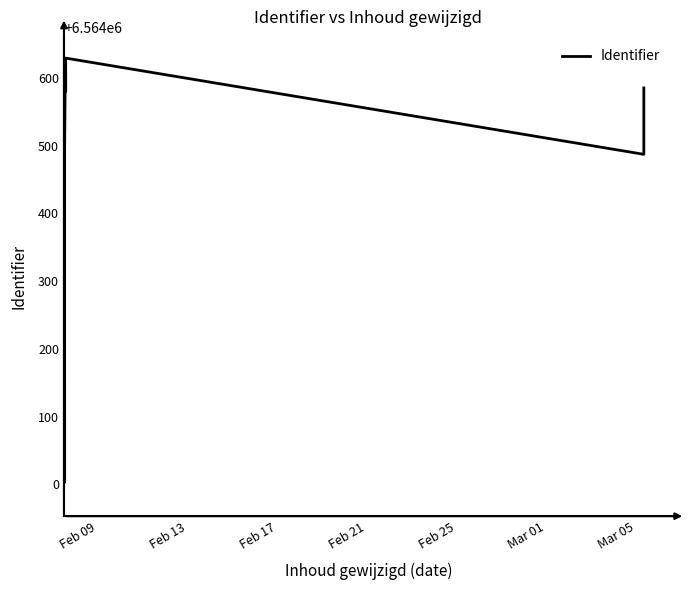

How many distinct data groups are displayed?

1